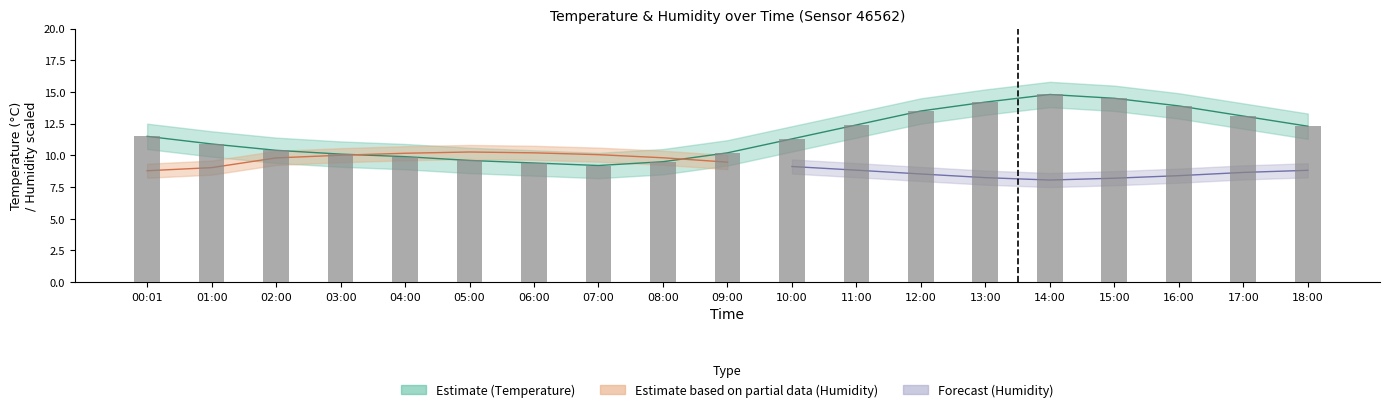

Rank the categories by value from lowest to highest.

07:00, 06:00, 08:00, 05:00, 04:00, 03:00, 09:00, 02:00, 01:00, 10:00, 00:01, 18:00, 11:00, 17:00, 12:00, 16:00, 13:00, 15:00, 14:00